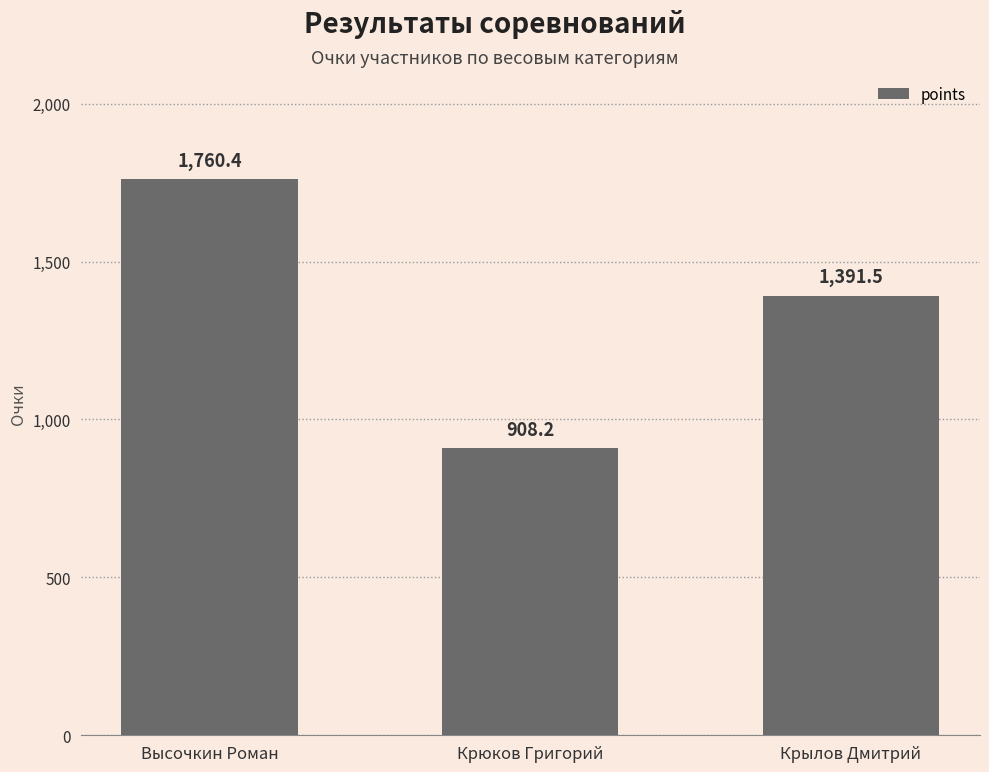

What is the difference between the values at Высочкин Роман and Крылов Дмитрий?

368.9